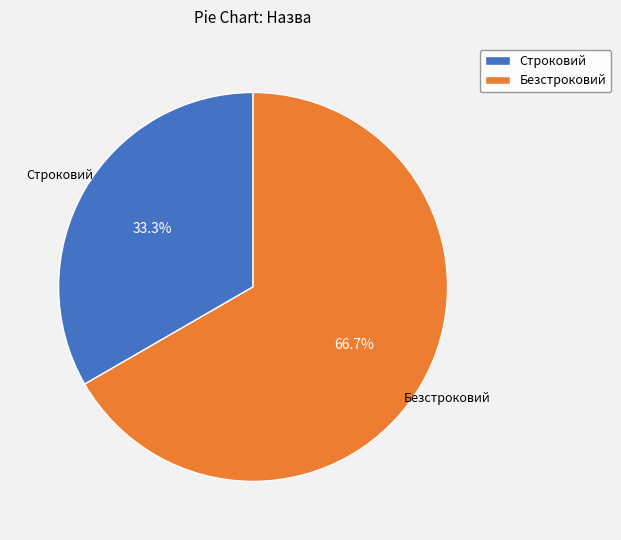

The Безстроковий slice represents 67% of the pie. True or false?

True